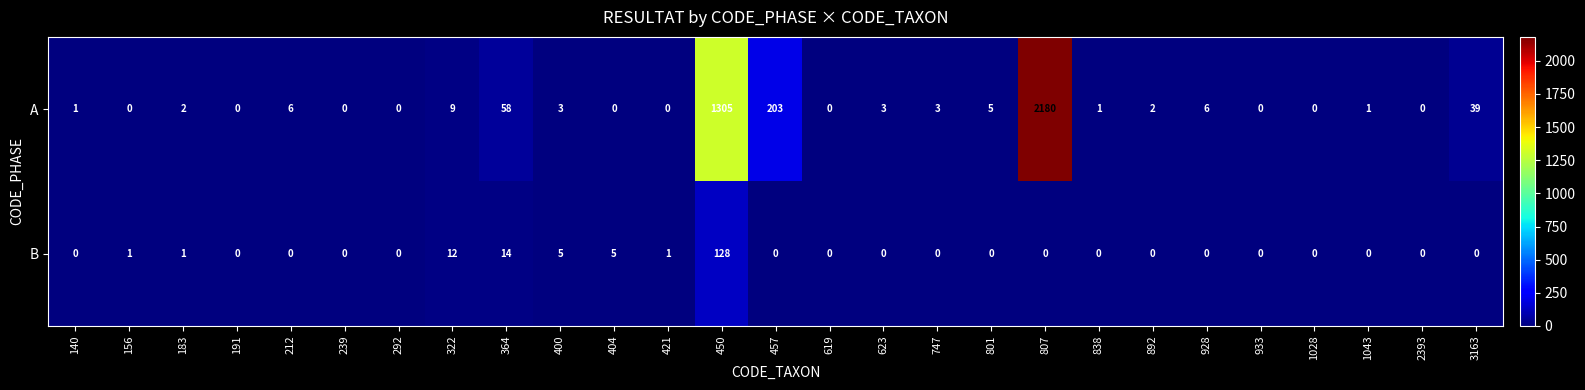

What is the difference between the maximum and minimum values in the A series?

2180